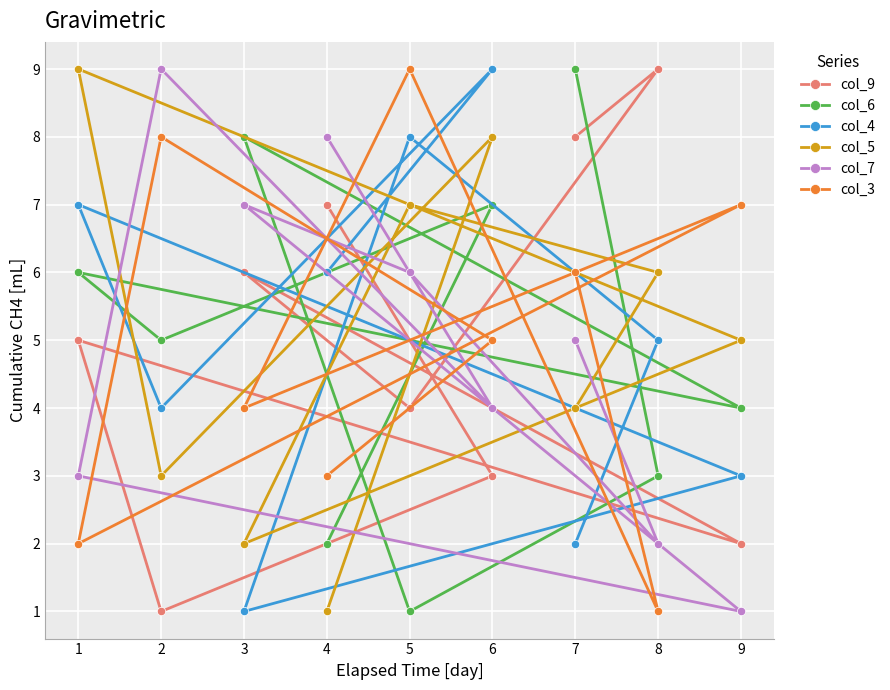

Which series ends up on top after the final intersection of col_7 and col_3?

col_7